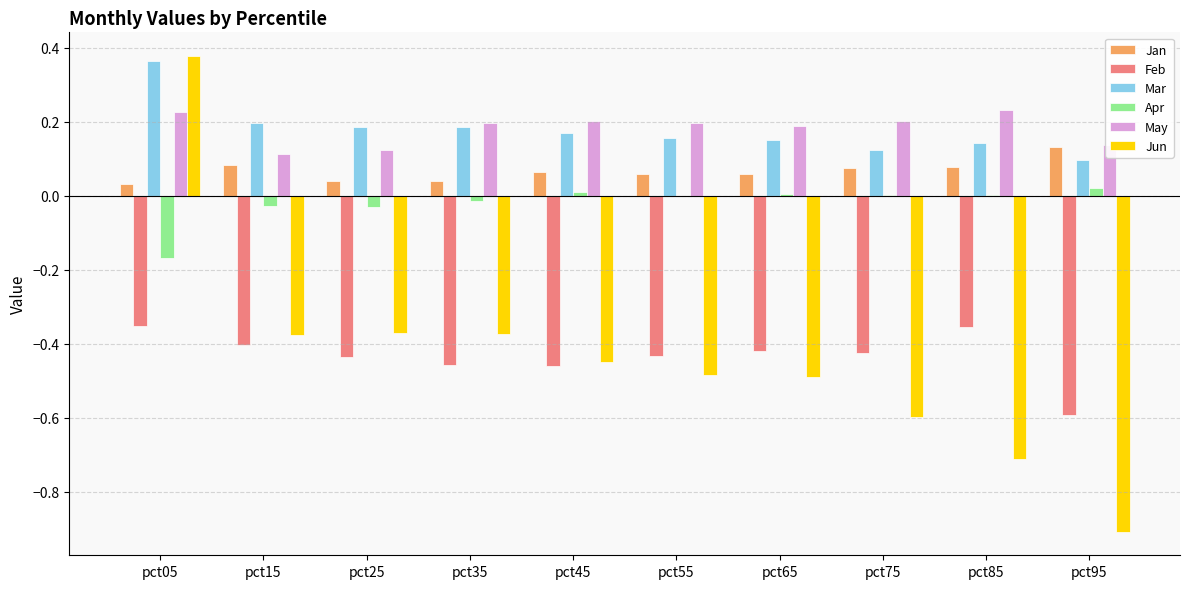

How many data points does each series have?

10